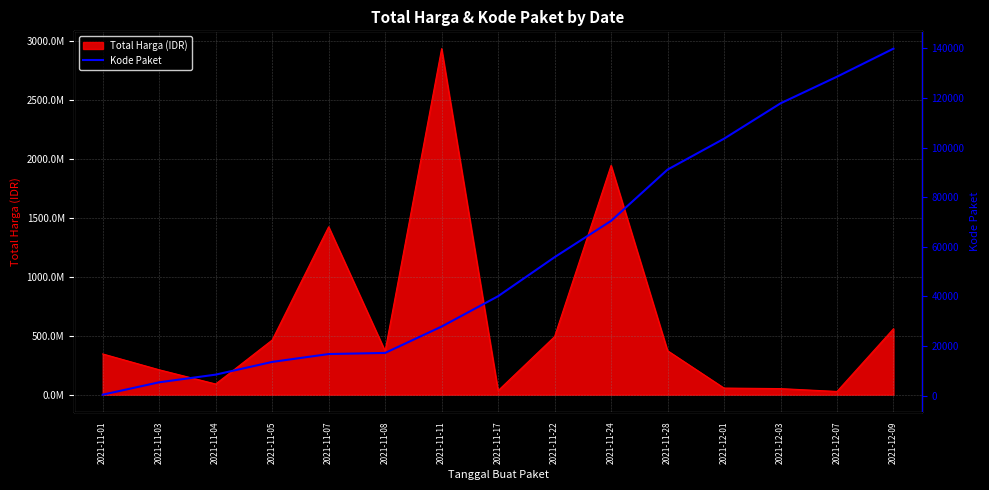

What is the label of the 6th point from the left?

2021-11-08